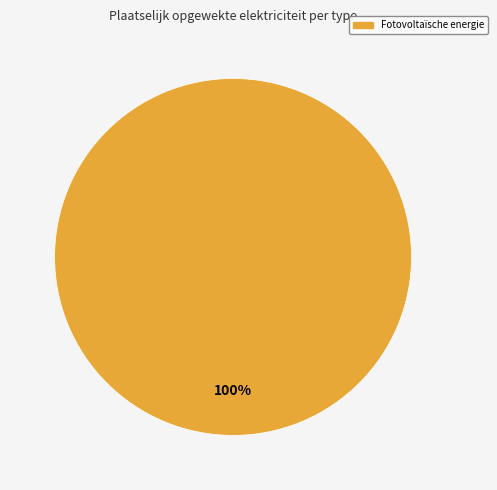

Does any single category account for the majority?

Yes